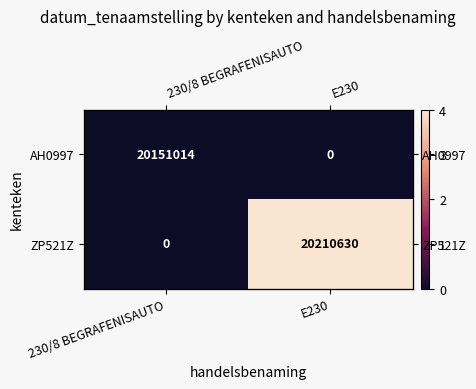

Between 230/8 BEGRAFENISAUTO and E230, which series saw the biggest shift?

ZP521Z